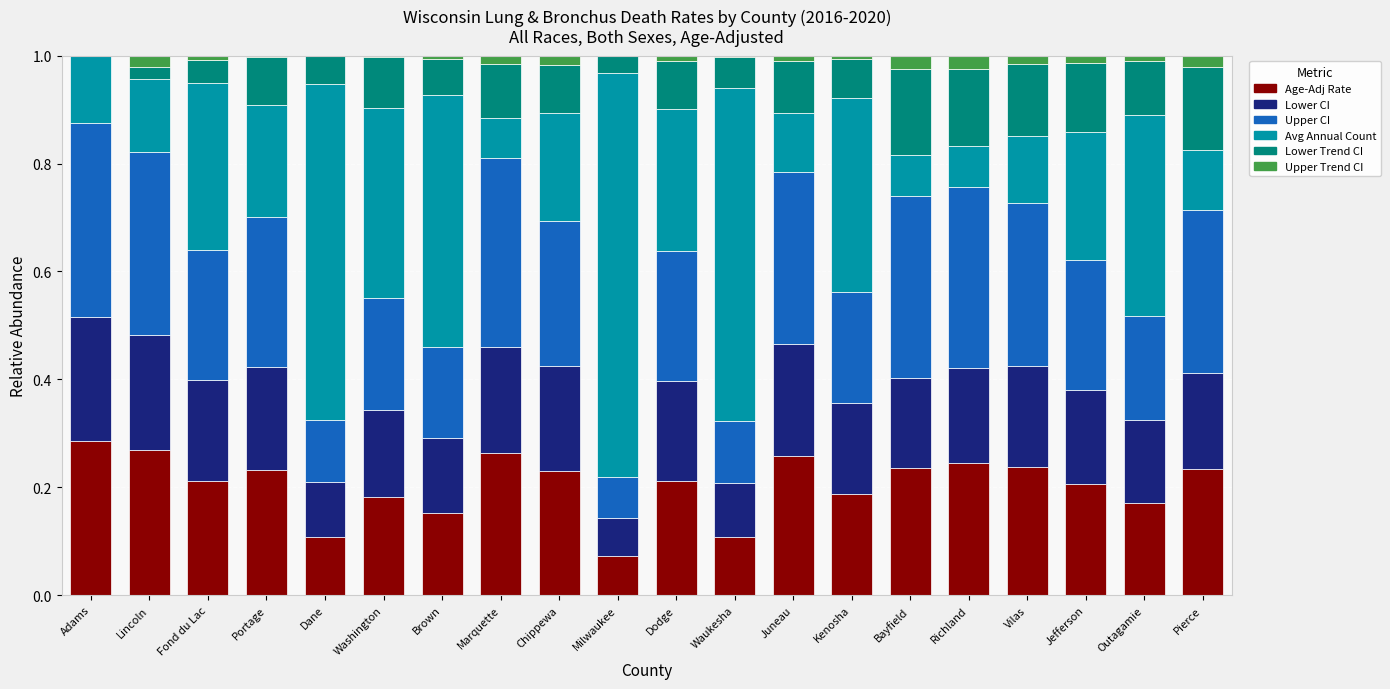

True or false: Age-Adj Rate has a value of 0.1 at Pierce.

False